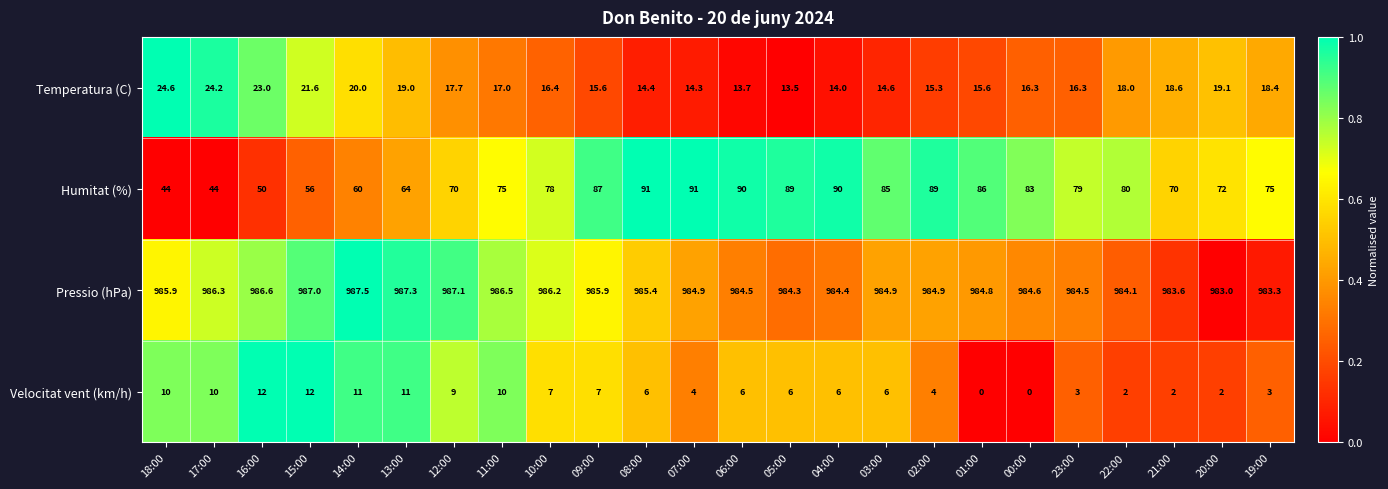

Which series changed the most between 09:00 and 02:00?

Velocitat vent (km/h)